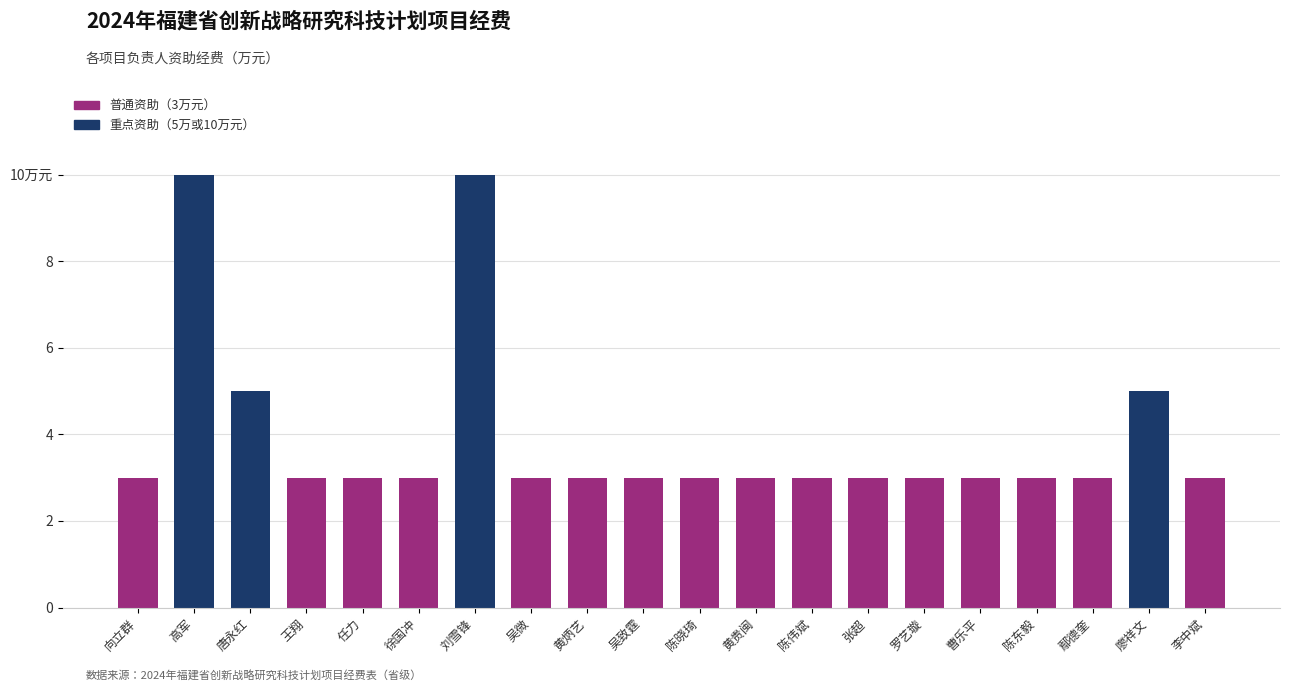

True or false: the data shows 2 at 陈东毅.

False